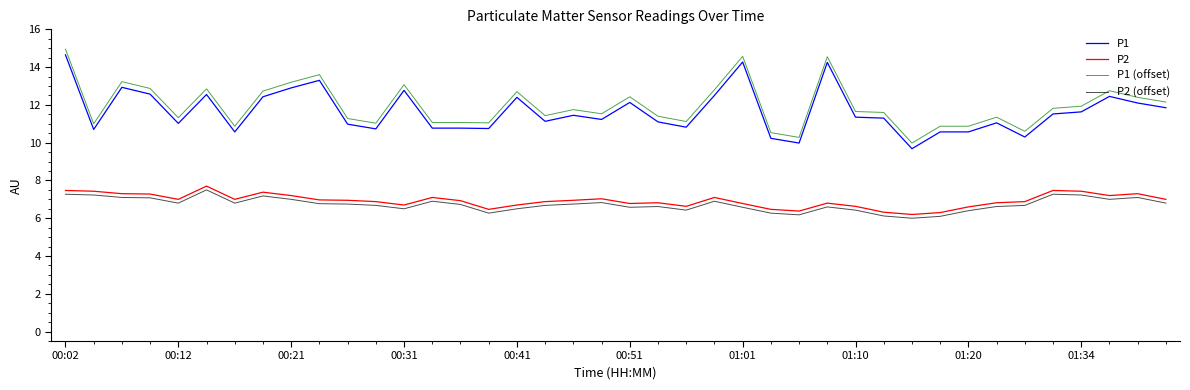

What is the minimum value shown in the chart?

6.0